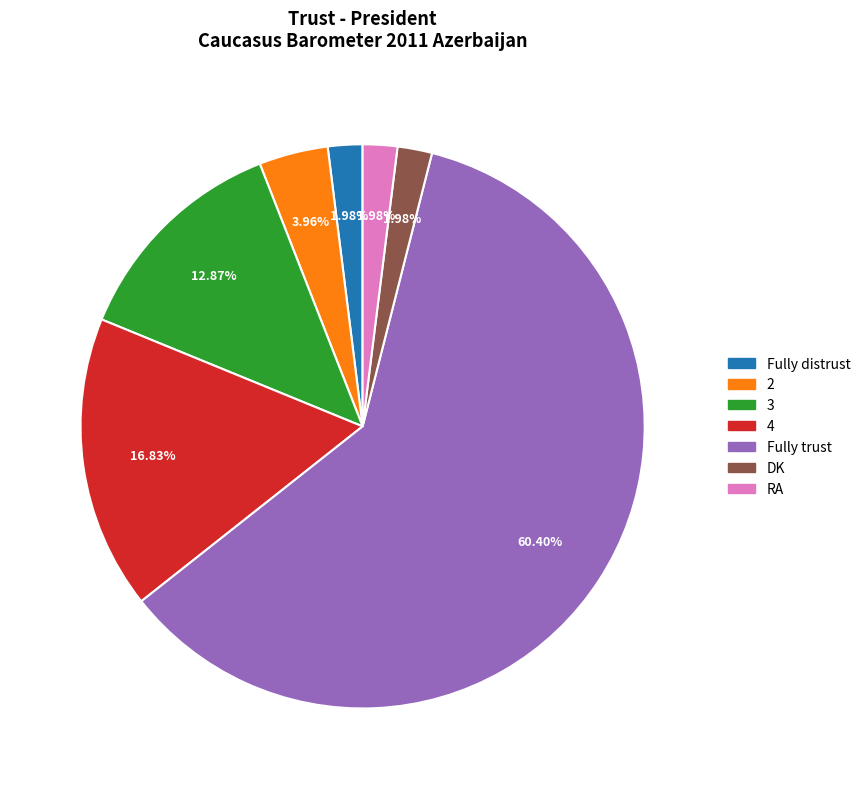

To the nearest percent, what portion does Fully trust represent?

60%